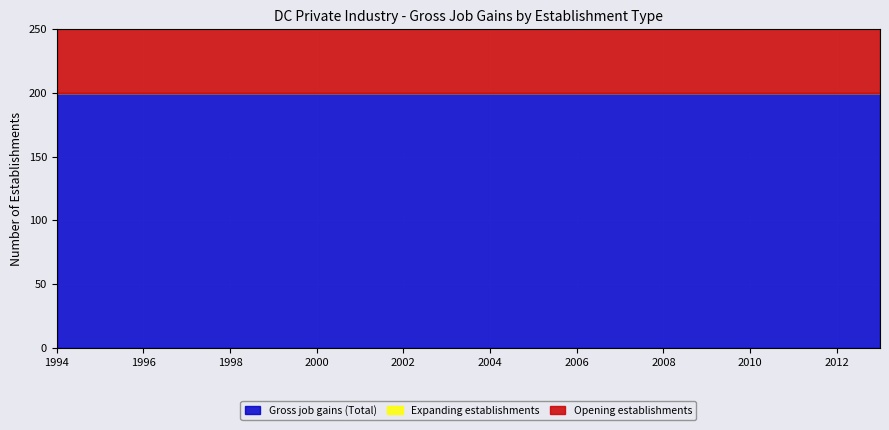

What is the difference between the highest and lowest values at 1995?

200